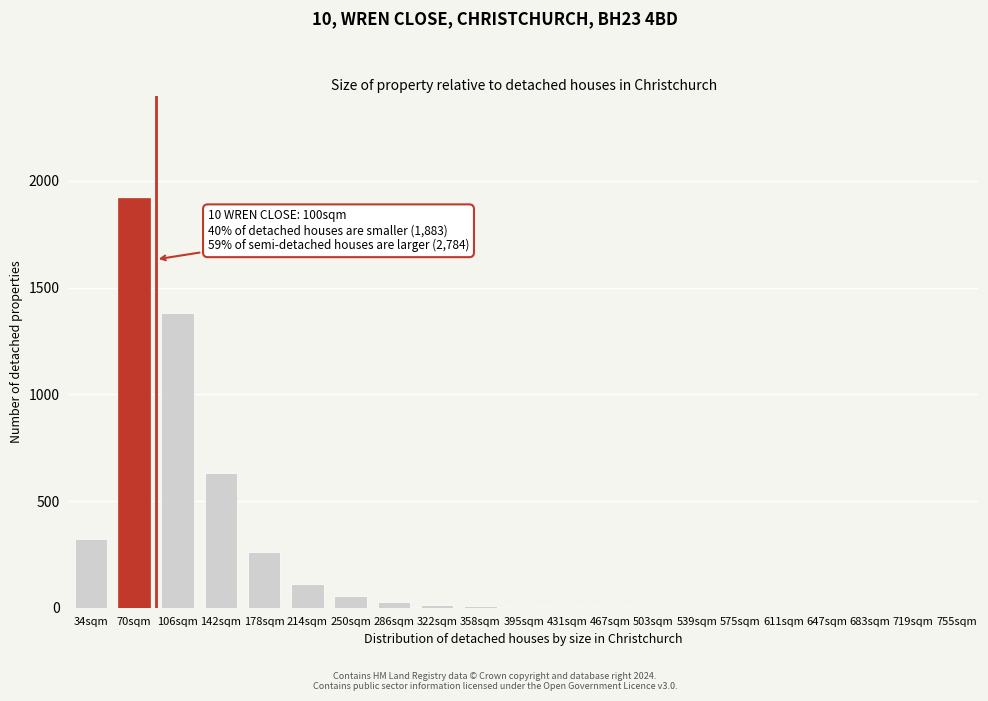

What is the sum of all values?

4732